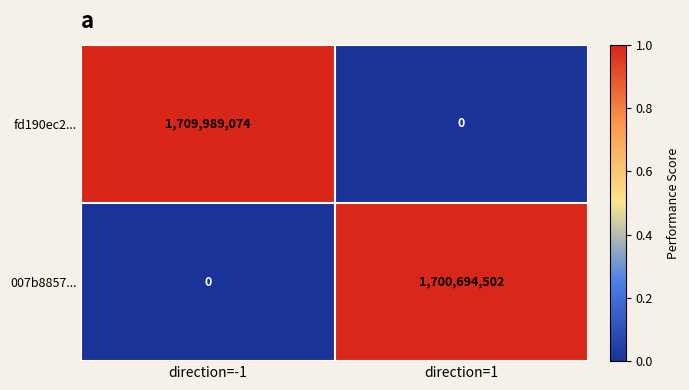

Which category has the highest value across all series?

direction=-1